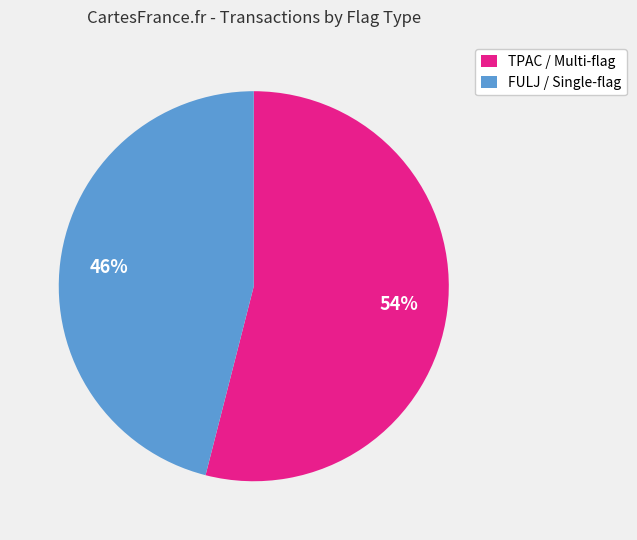

To the nearest percent, what is the average slice percentage?

50%